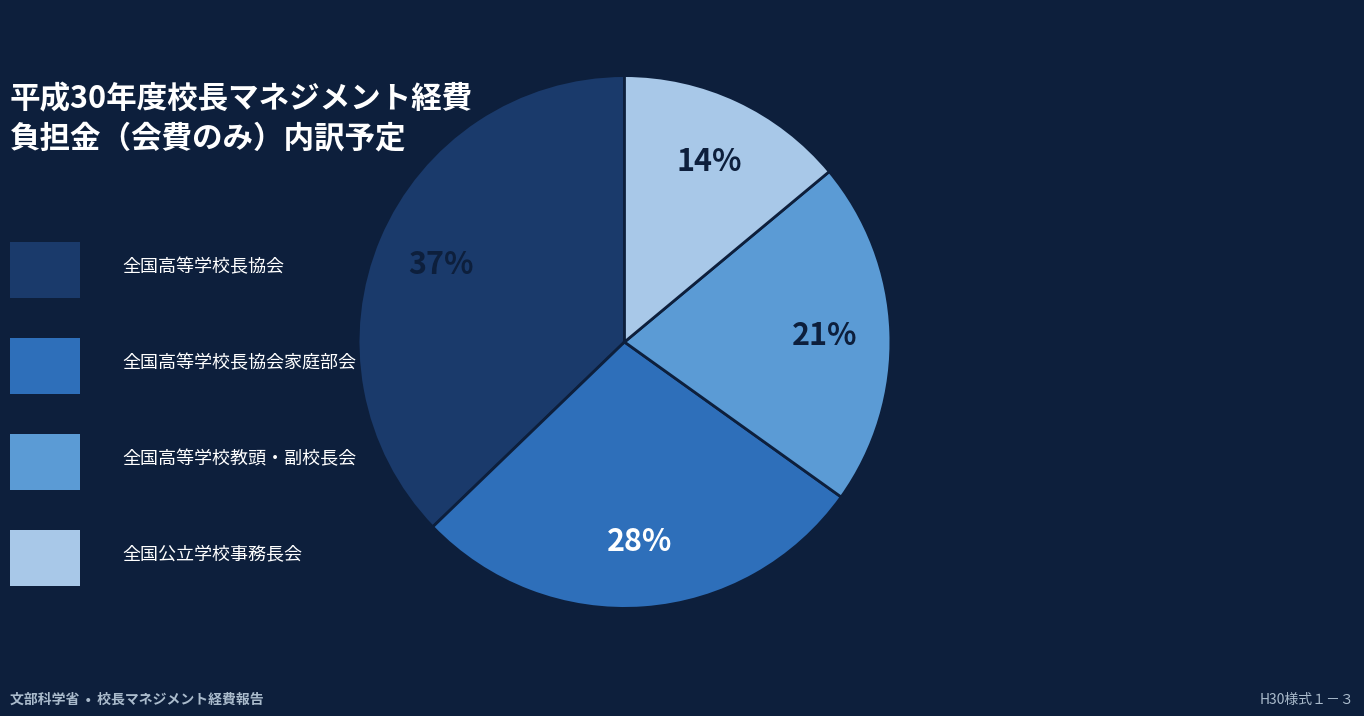

Does any single category account for the majority?

No